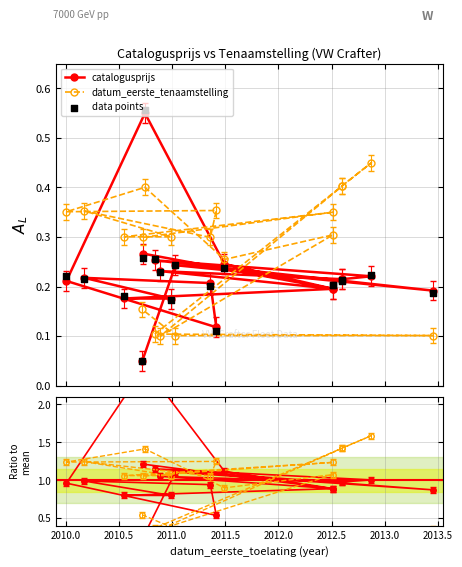

Which series contains the highest Y value?

catalogusprijs ratio